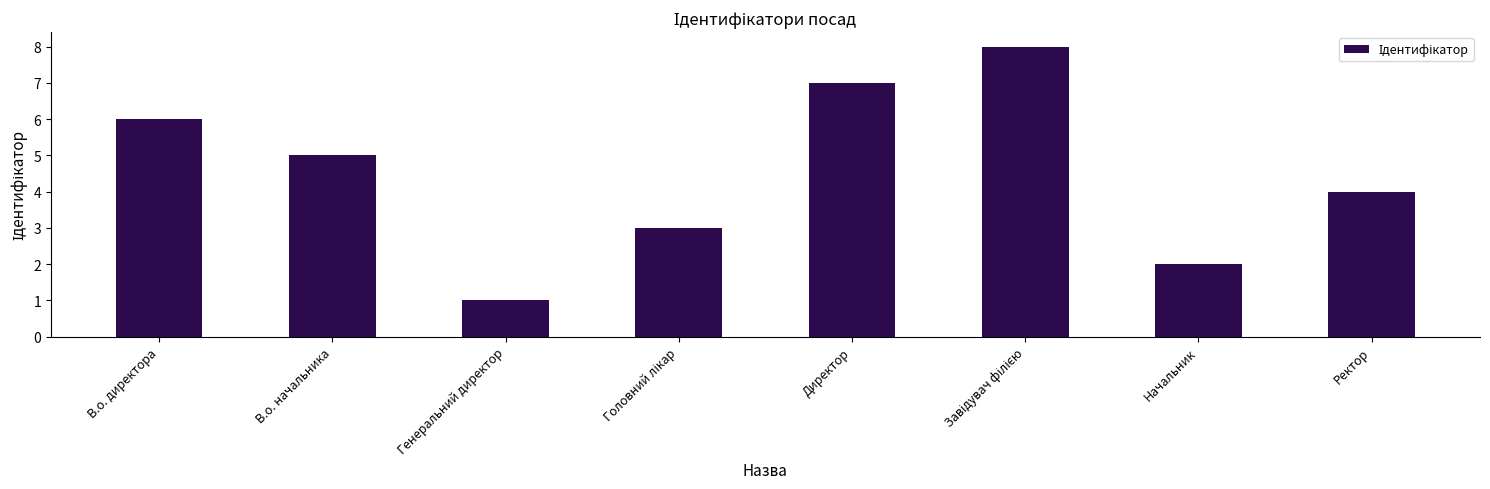

How many values are between 3 and 7?

5